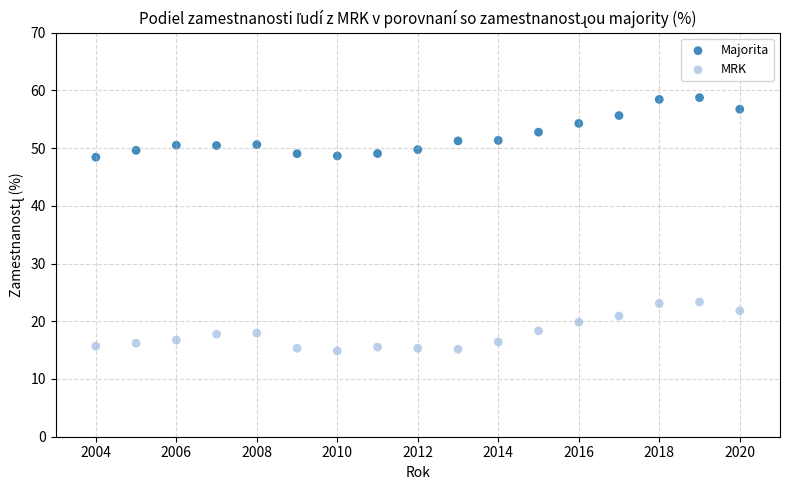

Which series contains the highest Y value?

Majorita